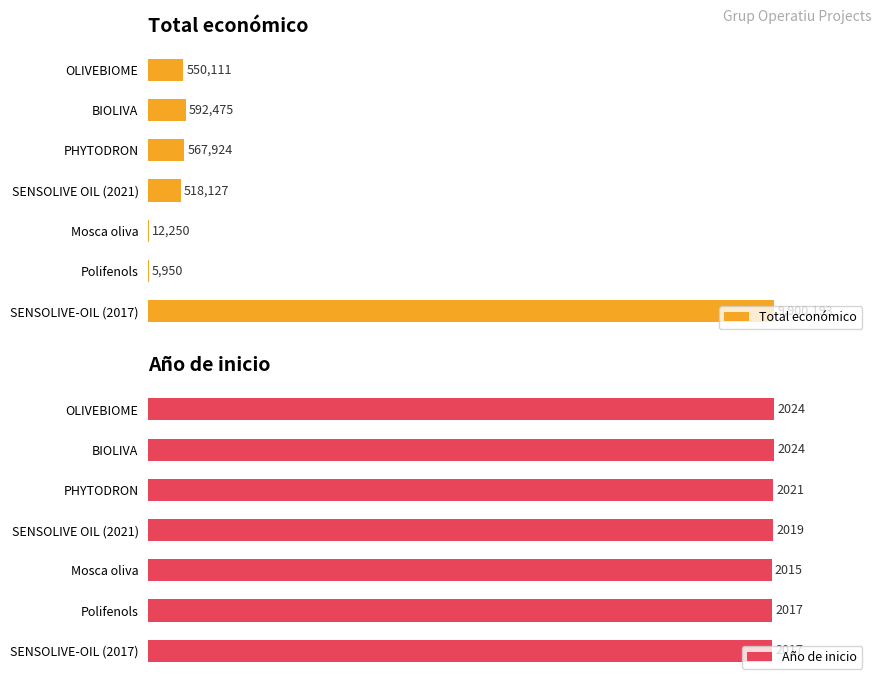

How many distinct data groups are displayed?

2